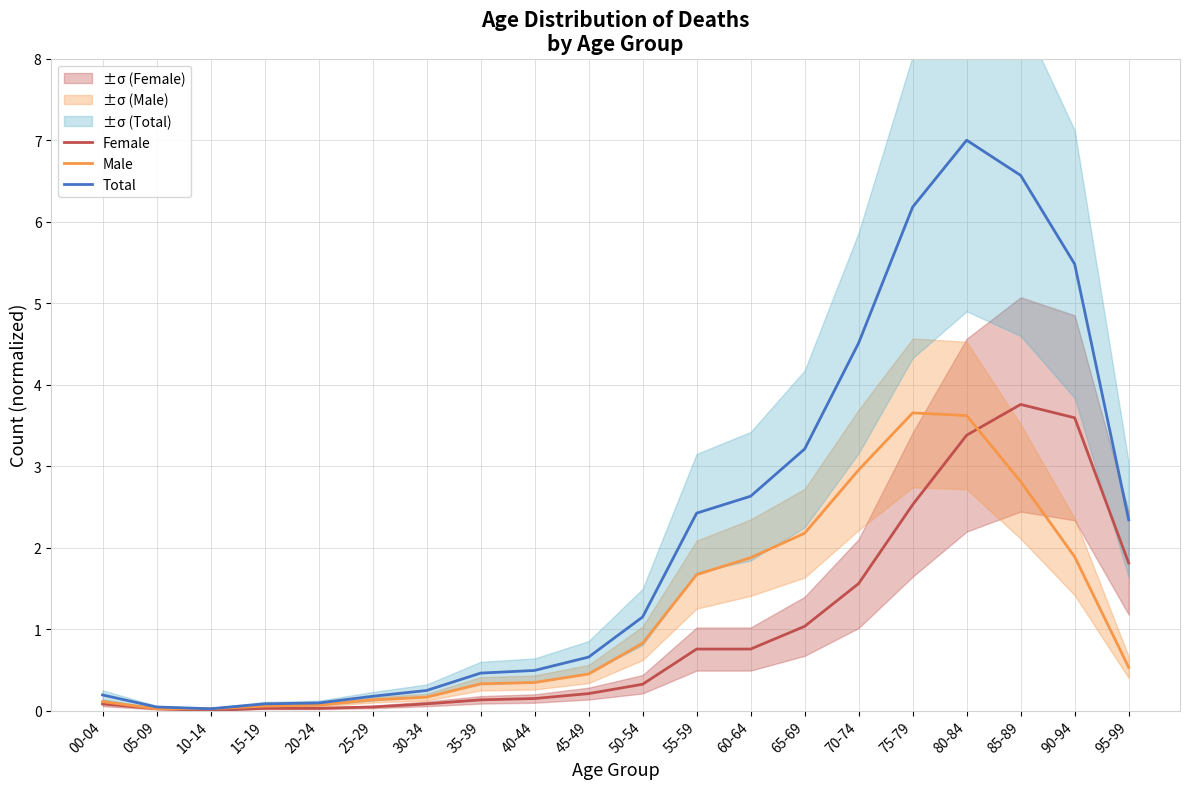

What is the difference between the second highest and second lowest values in the Male series?

3.6